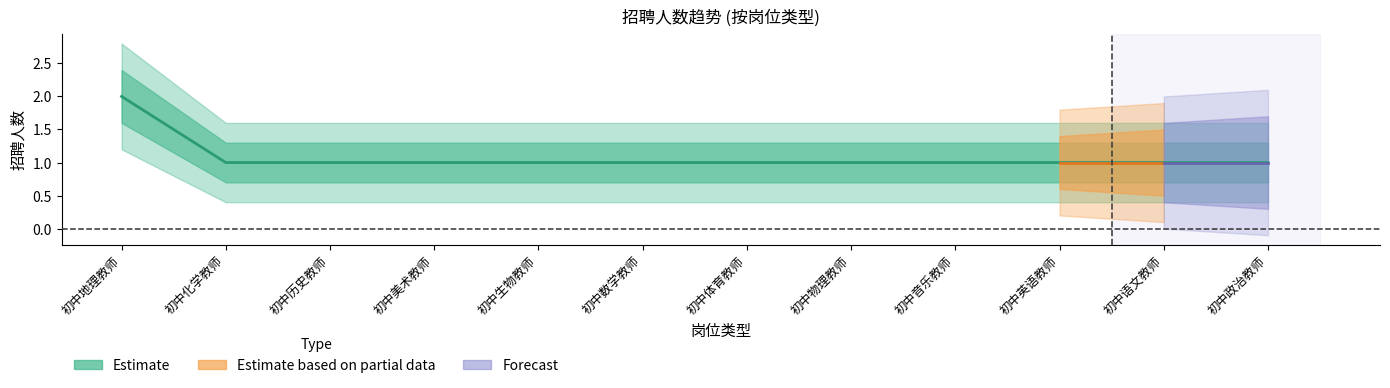

What is the label of the 2nd point from the left?

初中化学教师